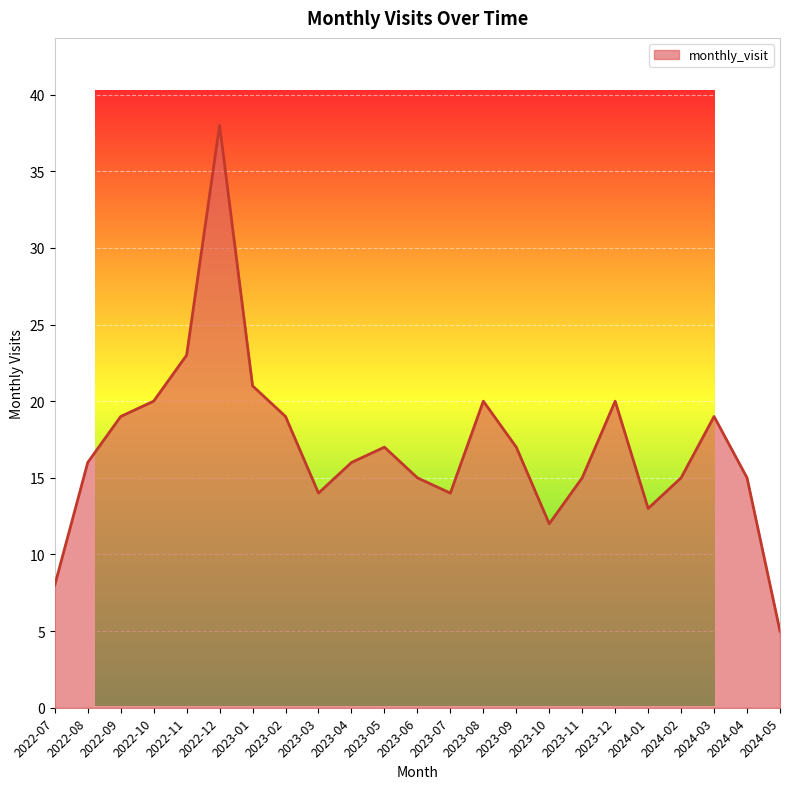

True or false: the data shows 5 at 2023-07.

False